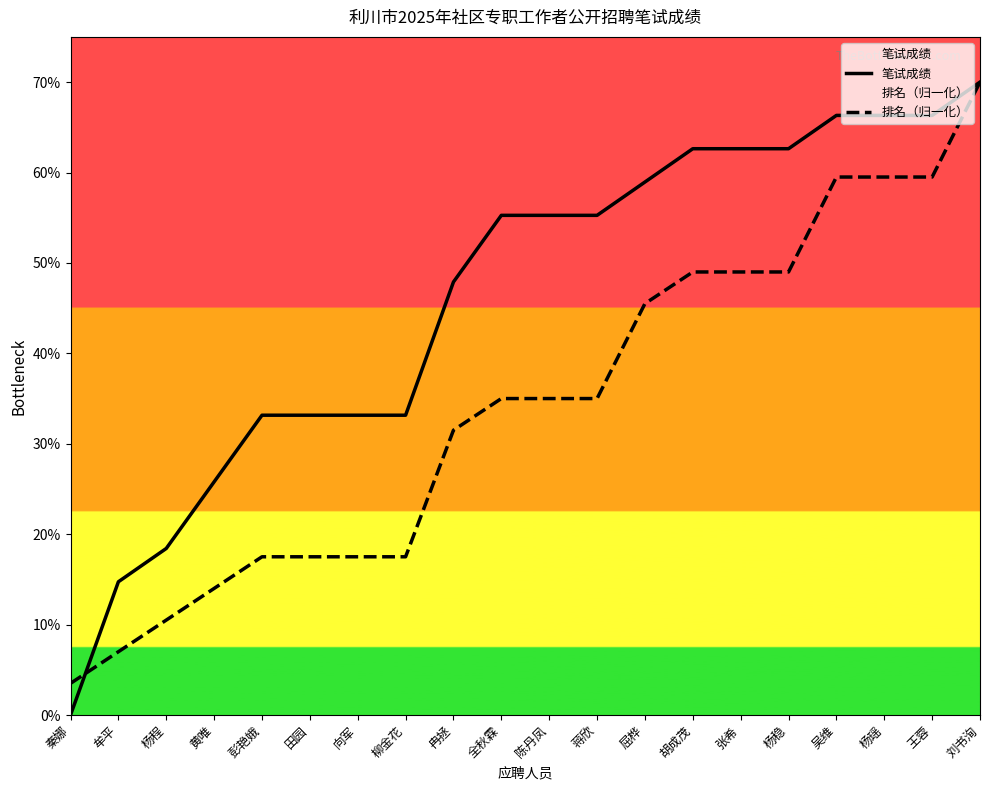

Rank the series at 张希 from lowest to highest value.

排名（归一化）, 笔试成绩